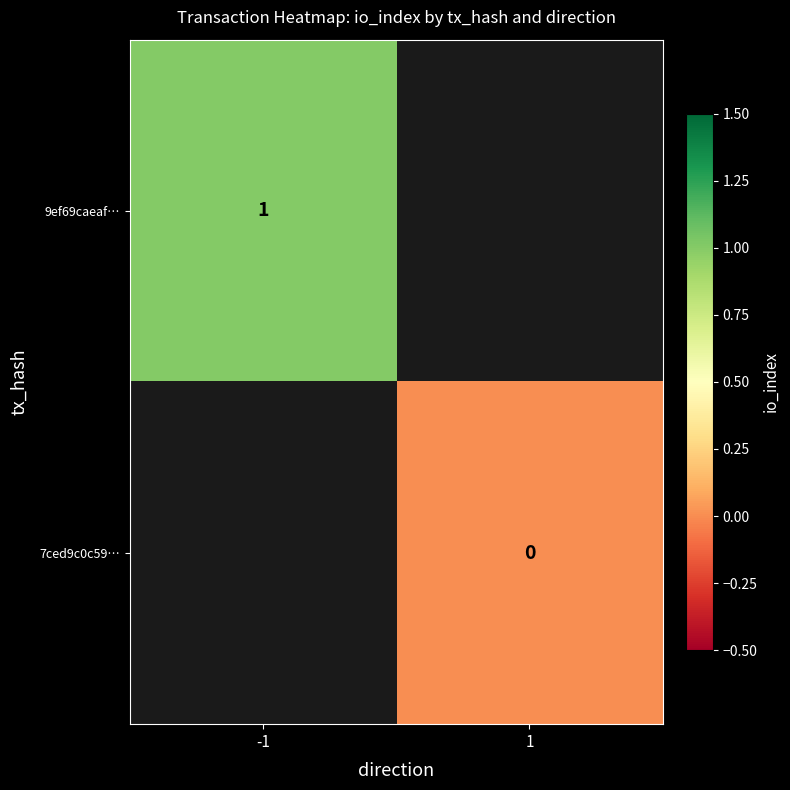

The 9ef69caeaf… series shows 1 at -1. True or false?

True